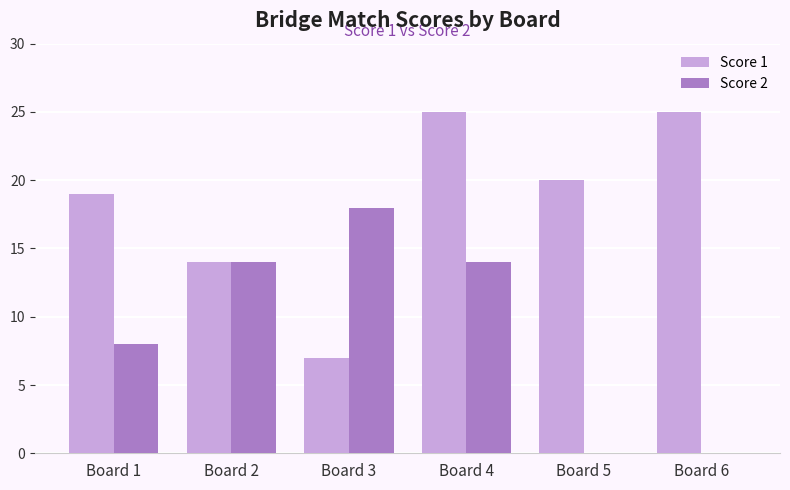

Are the bars horizontal?

No